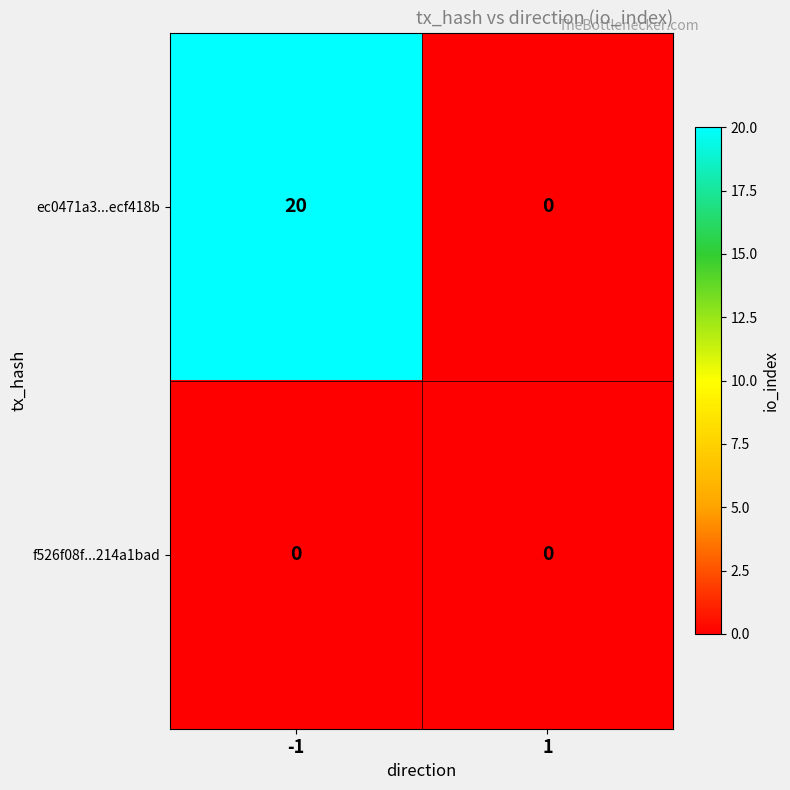

Is the value of ec0471a3...ecf418b at -1 greater than the value of f526f08f...214a1bad at -1?

Yes